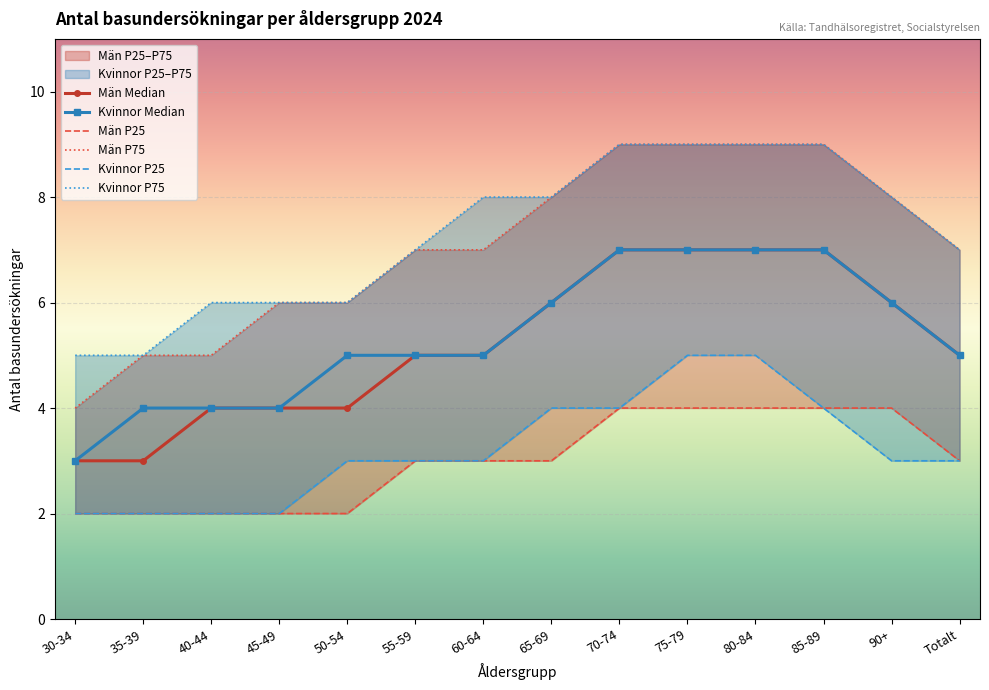

What is the smallest value displayed?

2